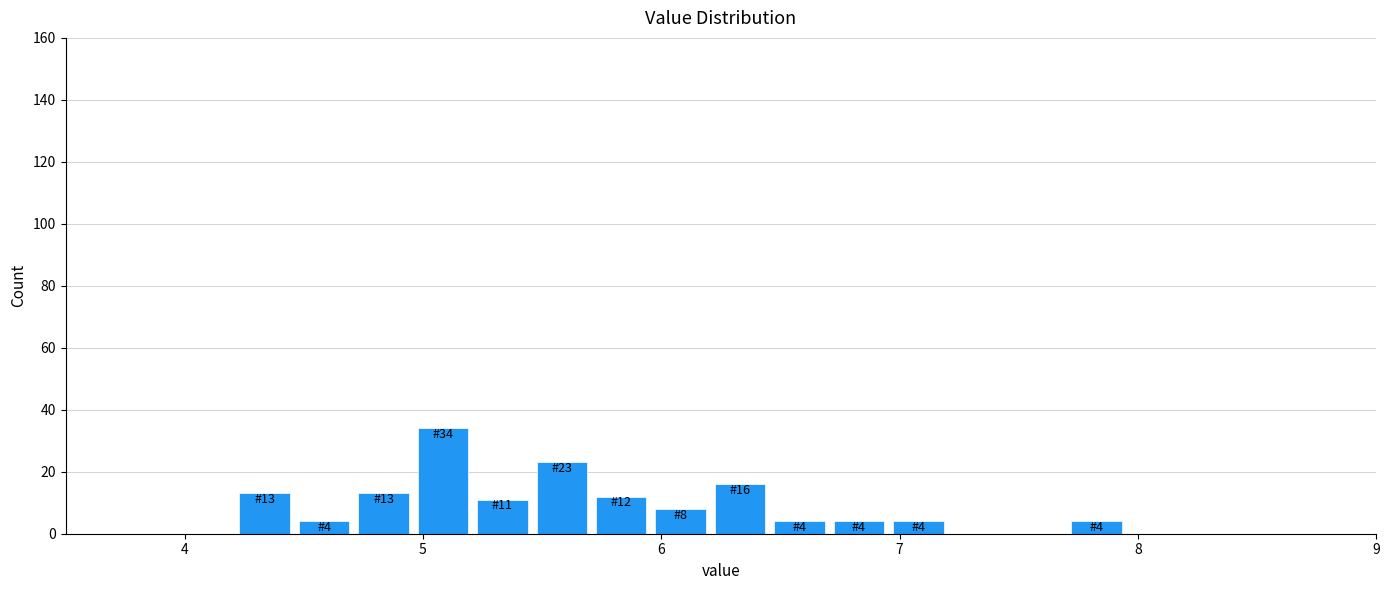

Around what value on the x-axis is the tallest bar? Give the approximate position of its centre, as read against the axis.

5.1